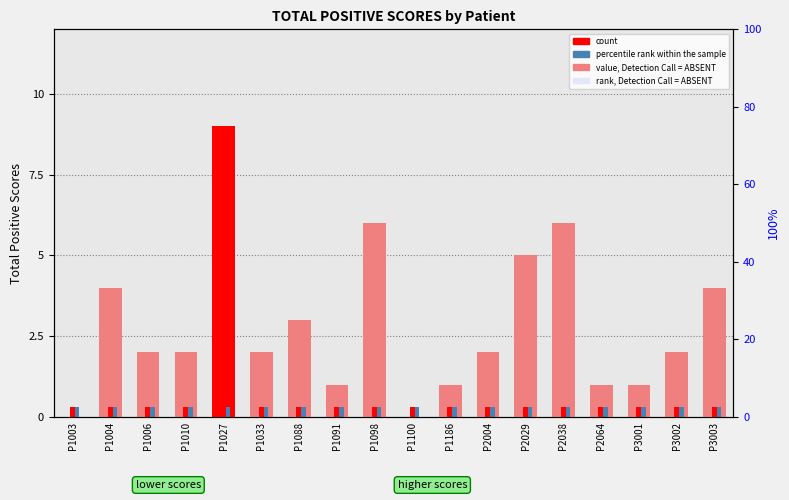

How many data points does each series have?

18